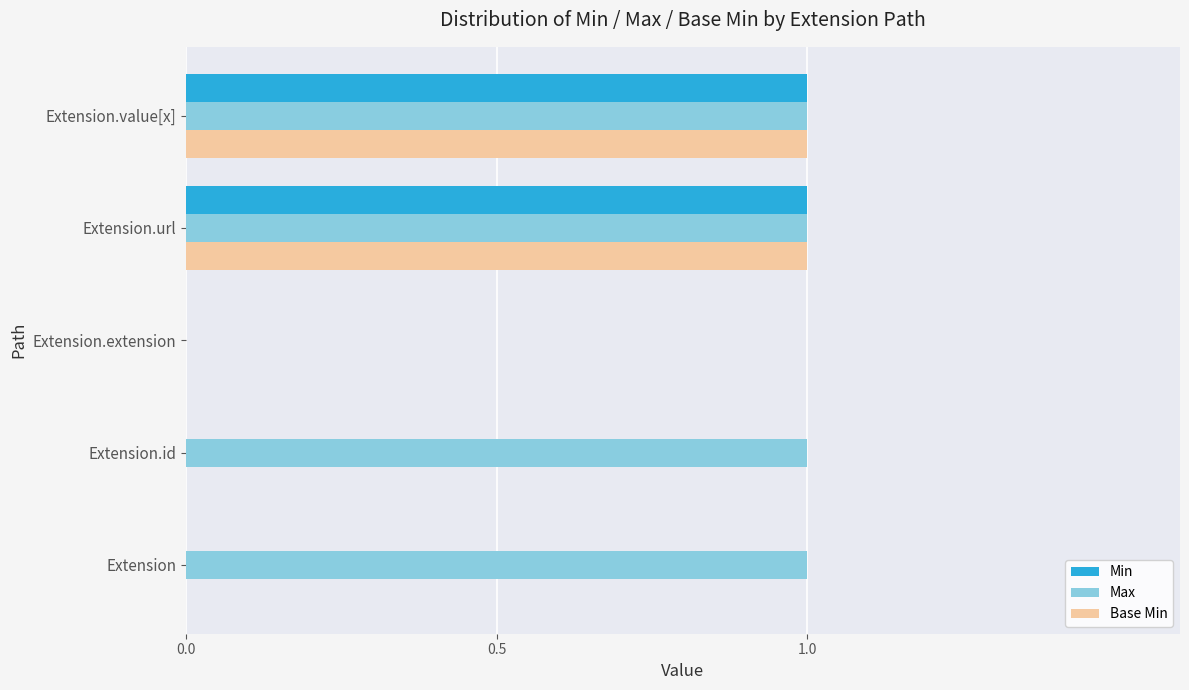

What is the total value across all series at Extension.value[x]?

3